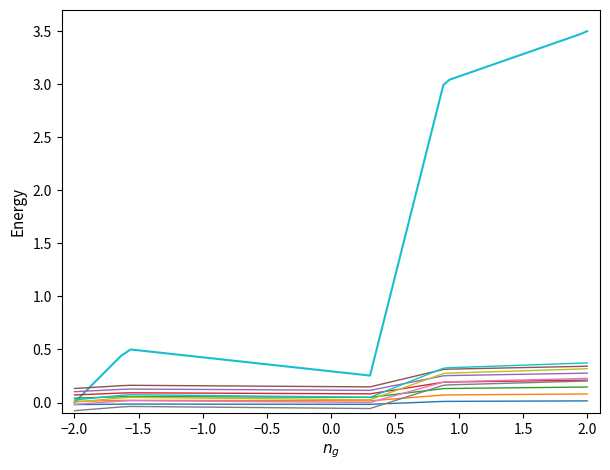

How many series are shown in this chart?

11